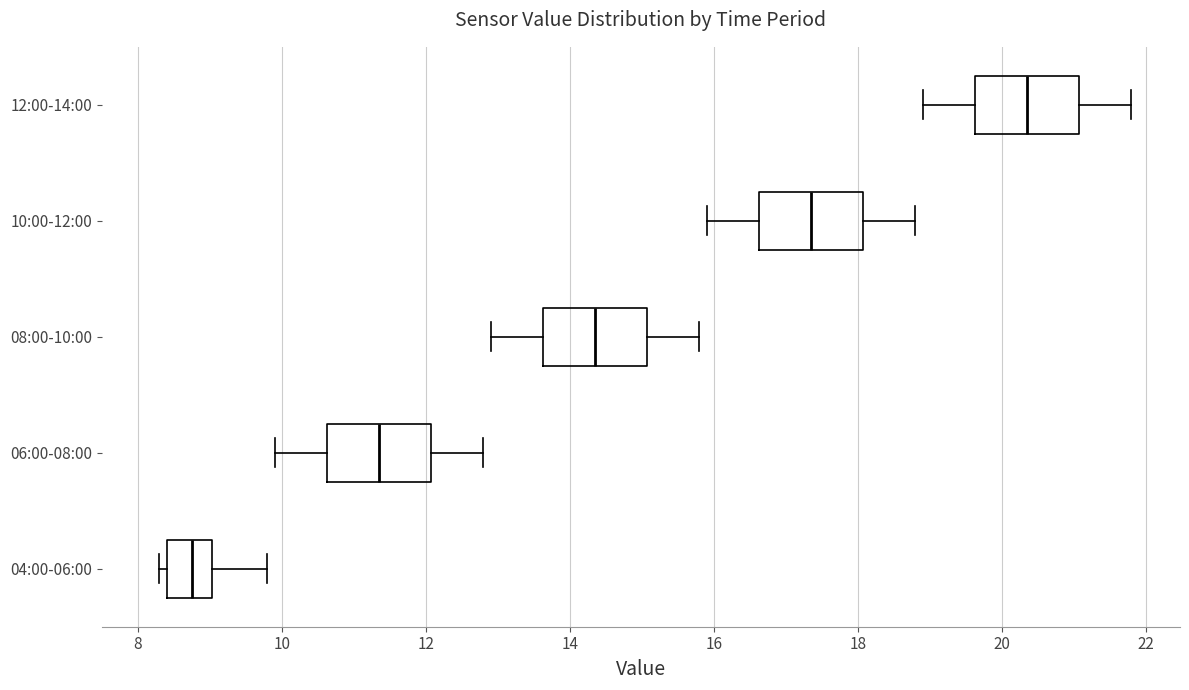

Where is the left edge of the box for 10:00-12:00 on the x-axis? The values are not printed on the chart, so give them approximately, as read against the axis.

16.6